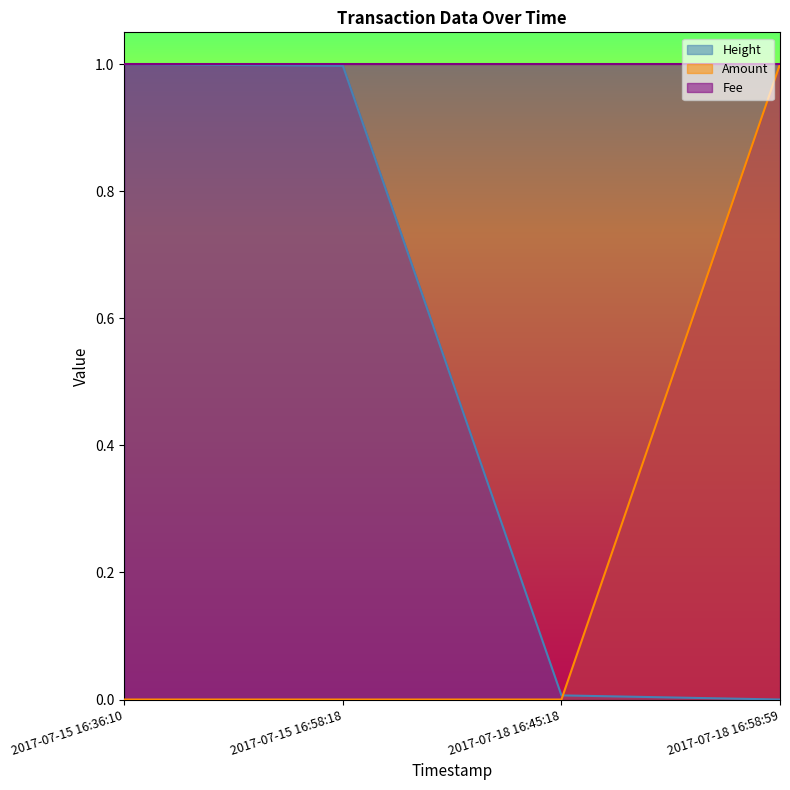

After their last crossing, which series has the higher values: Amount or Height?

Amount